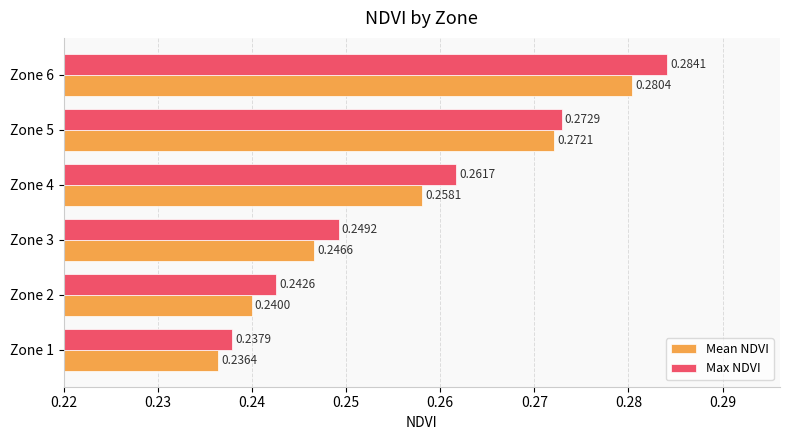

What is the total value across all series at Zone 3?

0.5